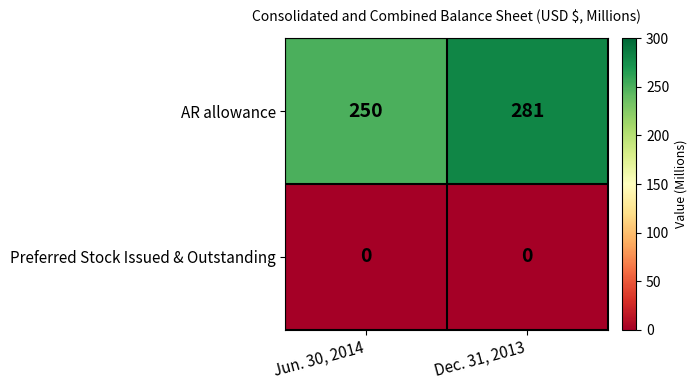

What is the average value of the AR allowance series?

266